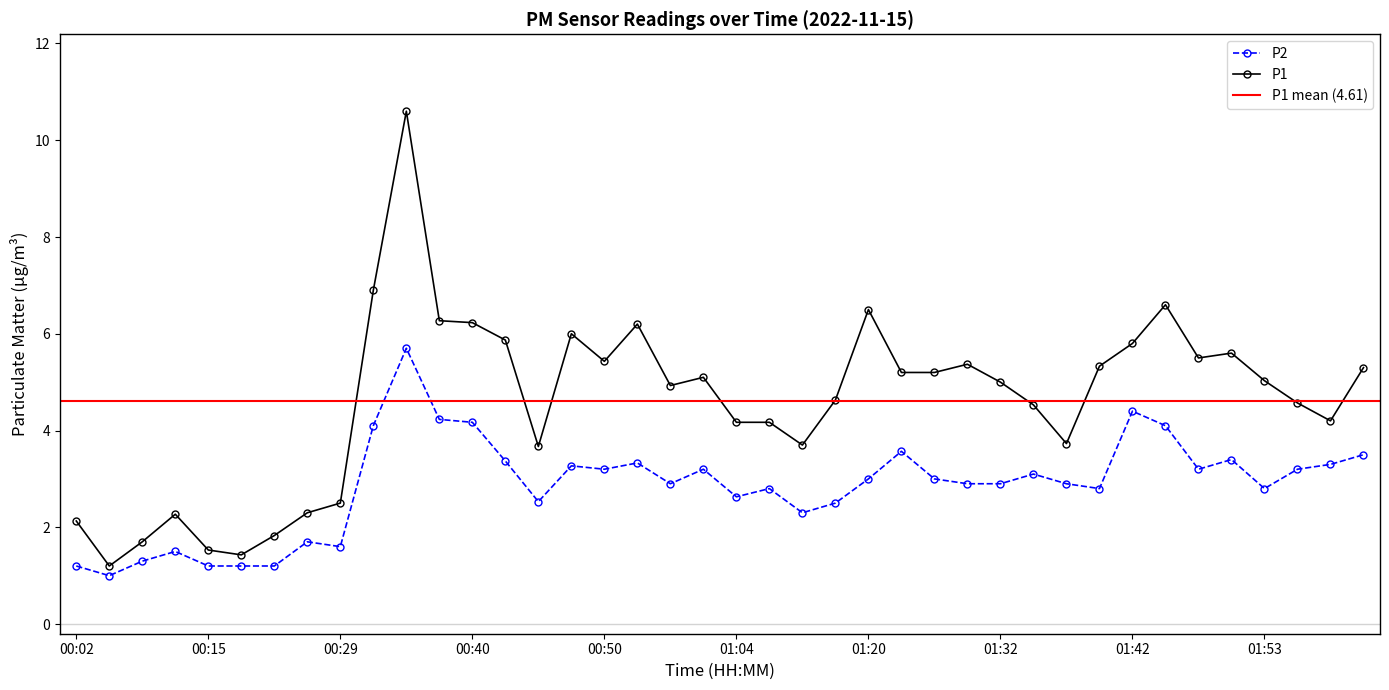

Where is the first local minimum for P2?

00:05